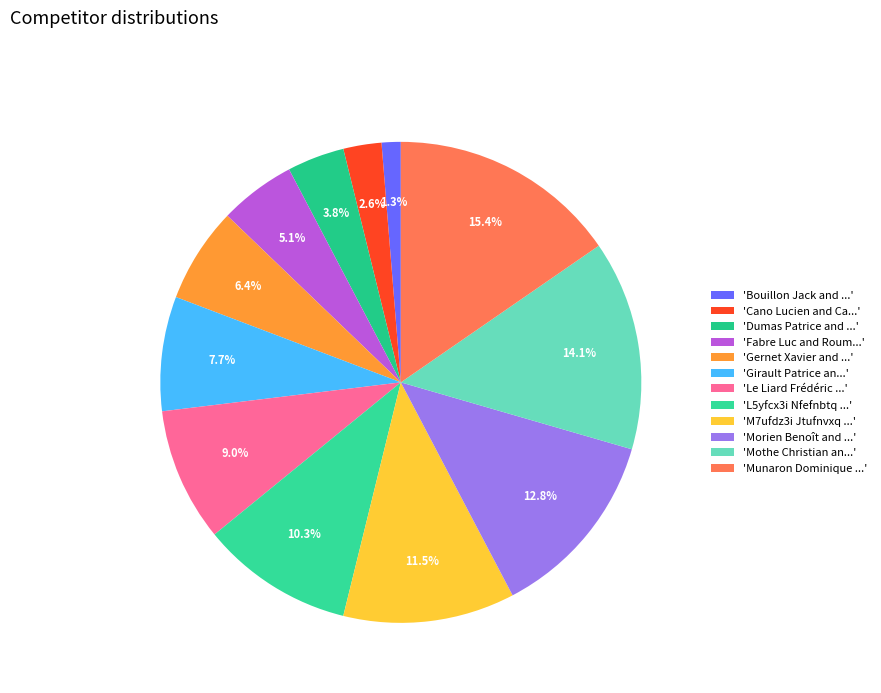

What is the largest slice in the pie chart?

'Munaron Dominique ...'